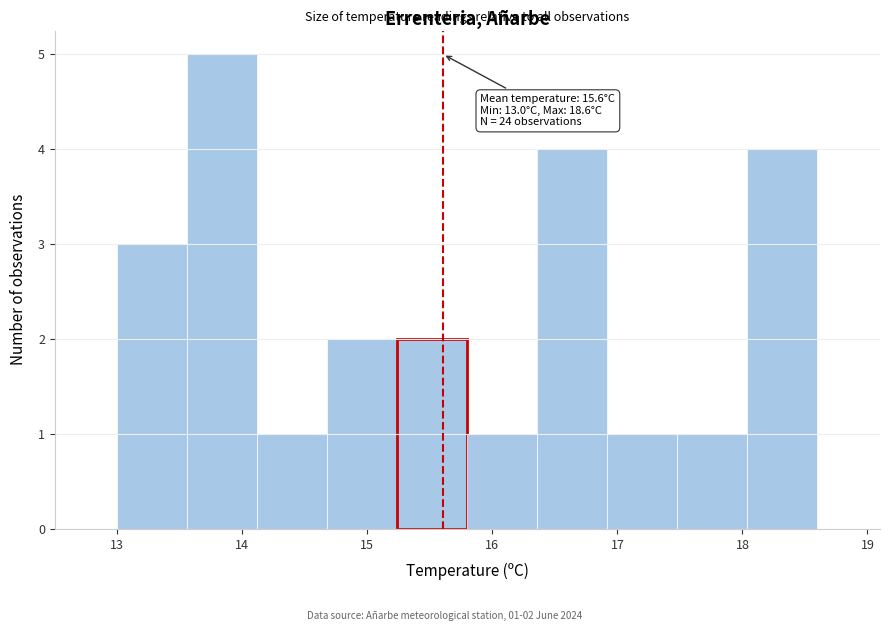

Over which range of the x-axis is the bar tallest?

13.56 to 14.12